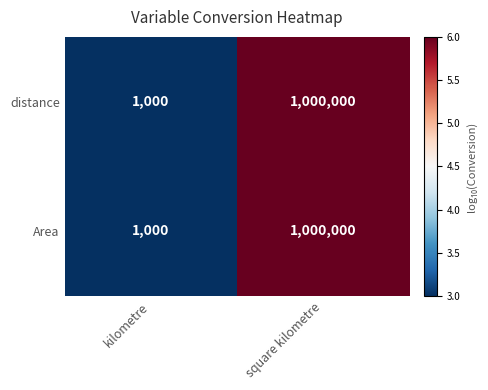

What is the sum of all distance values?

1001000